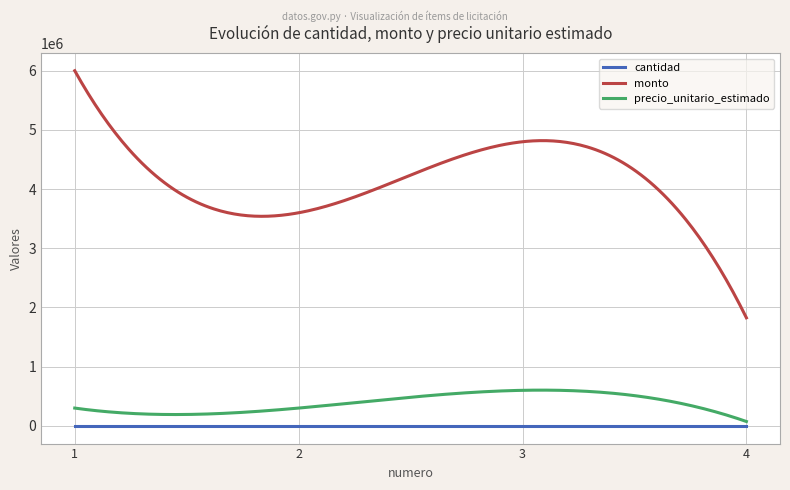

What is the sum of the monto values at 2 and 1?

9600000